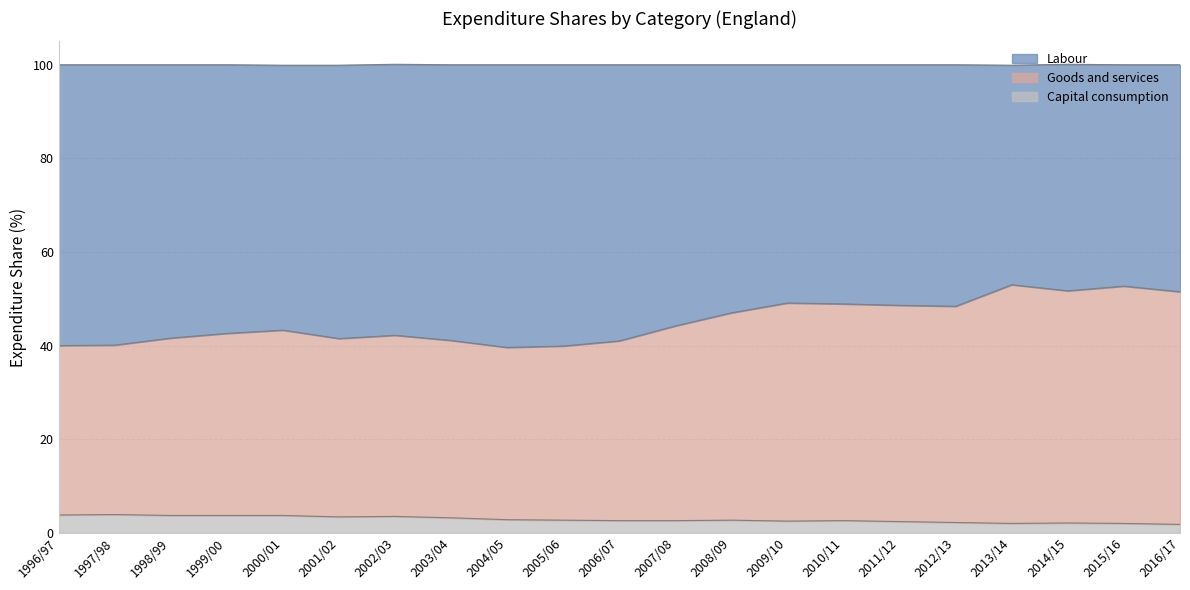

What is the maximum value for Capital consumption?

3.9